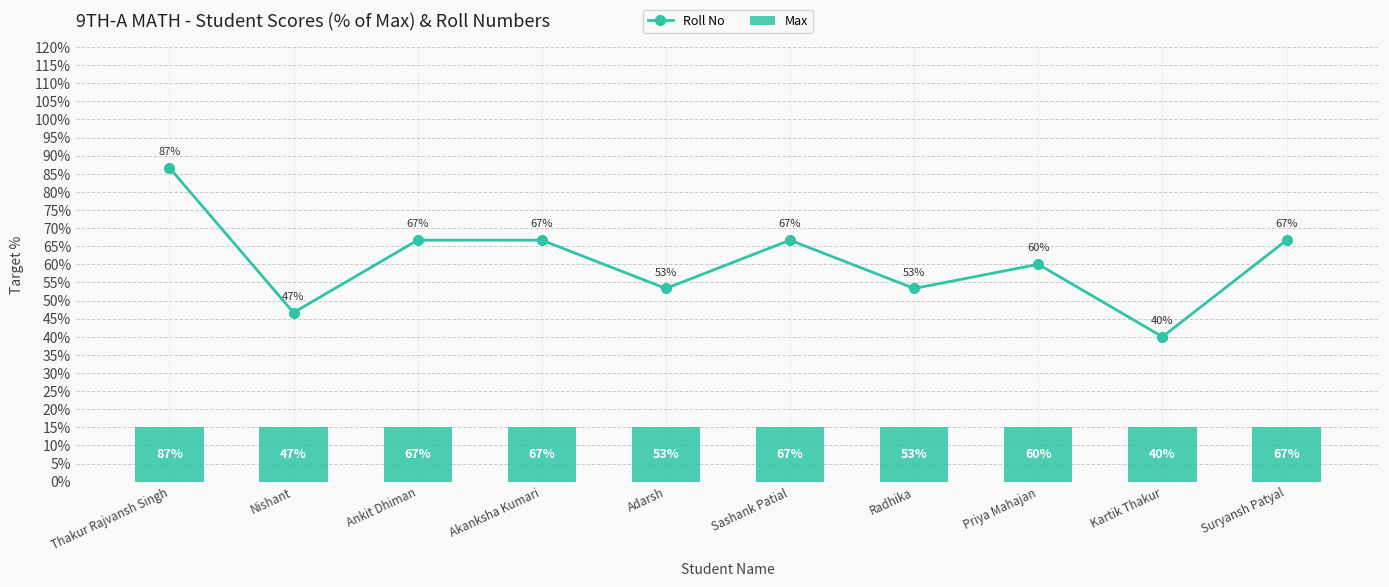

Read the Roll No value at Nishant.

46.7